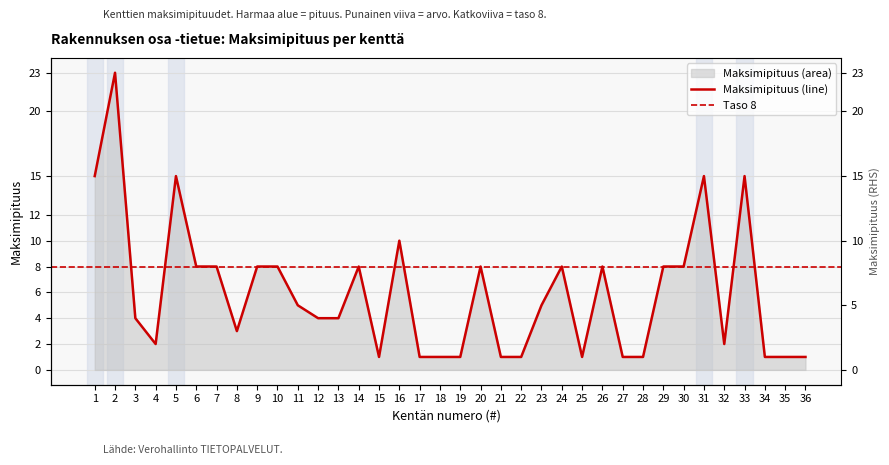

Where does the data first go above 5?

1